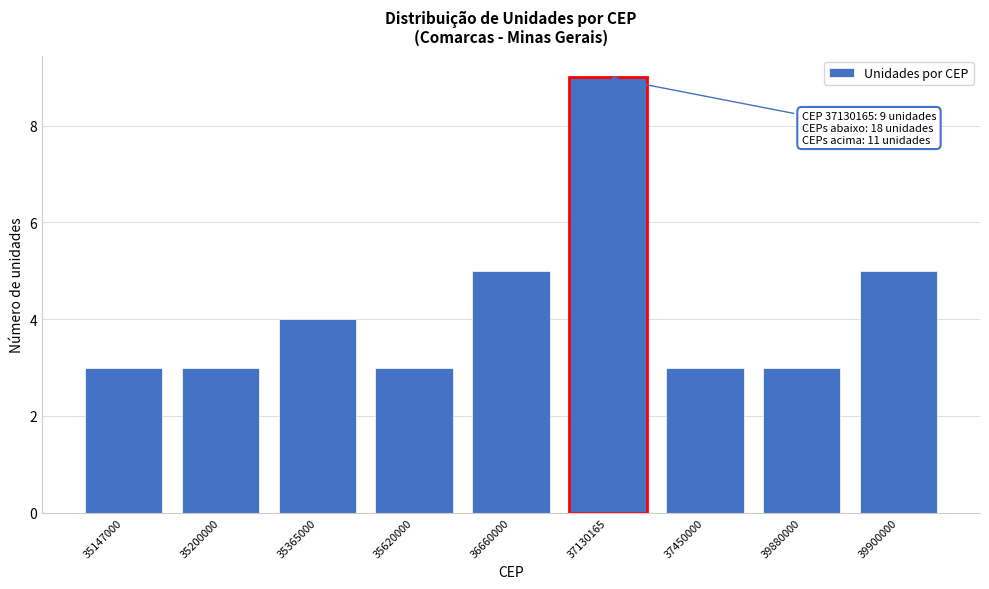

Reading left to right, transcribe all the data shown in this chart.

3	3	4	3	5	9	3	3	5